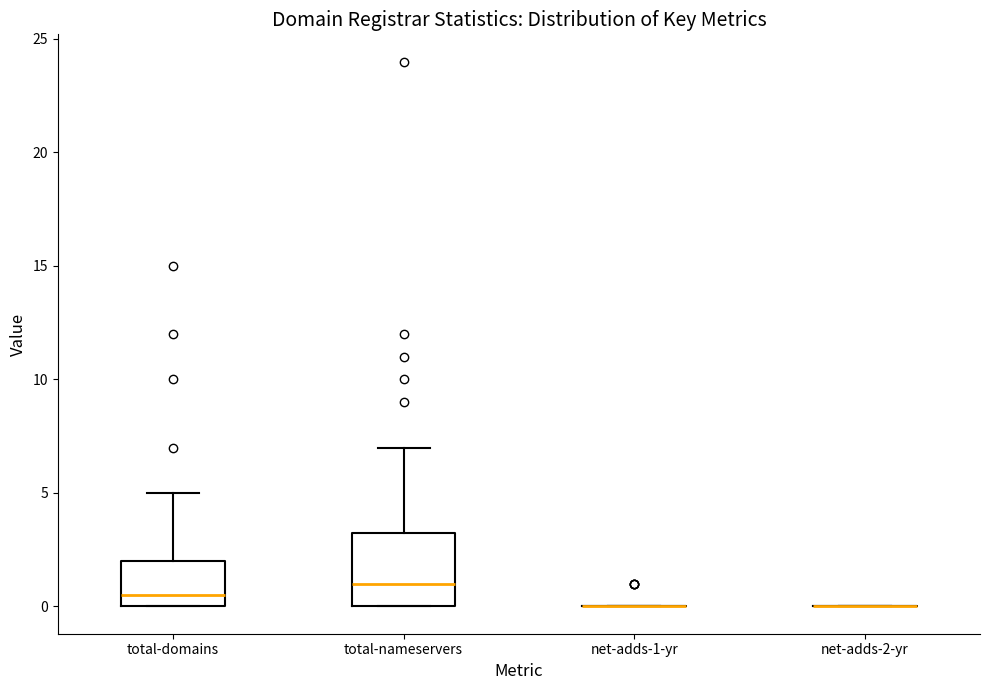

Reading left to right, read every box against the y-axis: the position of its median line, the range the box covers, and the ends of its whiskers. The values are not printed on the chart, so give them approximately, as read against the axis.

total-domains: median 0.5, box 0.0 to 2.0, whiskers 0.0 to 5.0
total-nameservers: median 1.0, box 0.0 to 3.5, whiskers 0.0 to 7.0
net-adds-1-yr: box collapsed to a line at 0.0, whiskers 0.0 to 0.0
net-adds-2-yr: box collapsed to a line at 0.0, whiskers 0.0 to 0.0